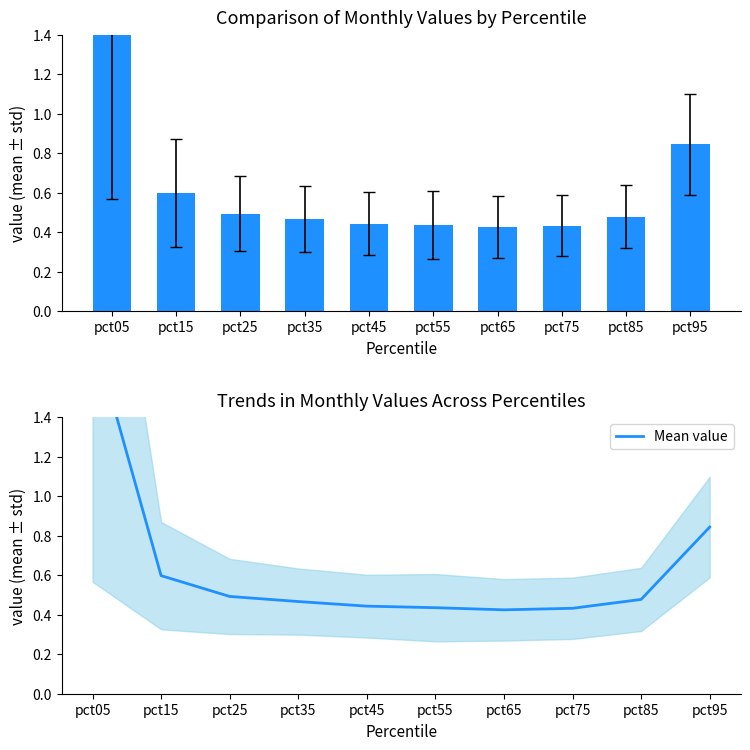

Reading left to right, list all the values displayed in this chart.

pct05=1.8	pct15=0.6	pct25=0.5	pct35=0.5	pct45=0.4	pct55=0.4	pct65=0.4	pct75=0.4	pct85=0.5	pct95=0.8